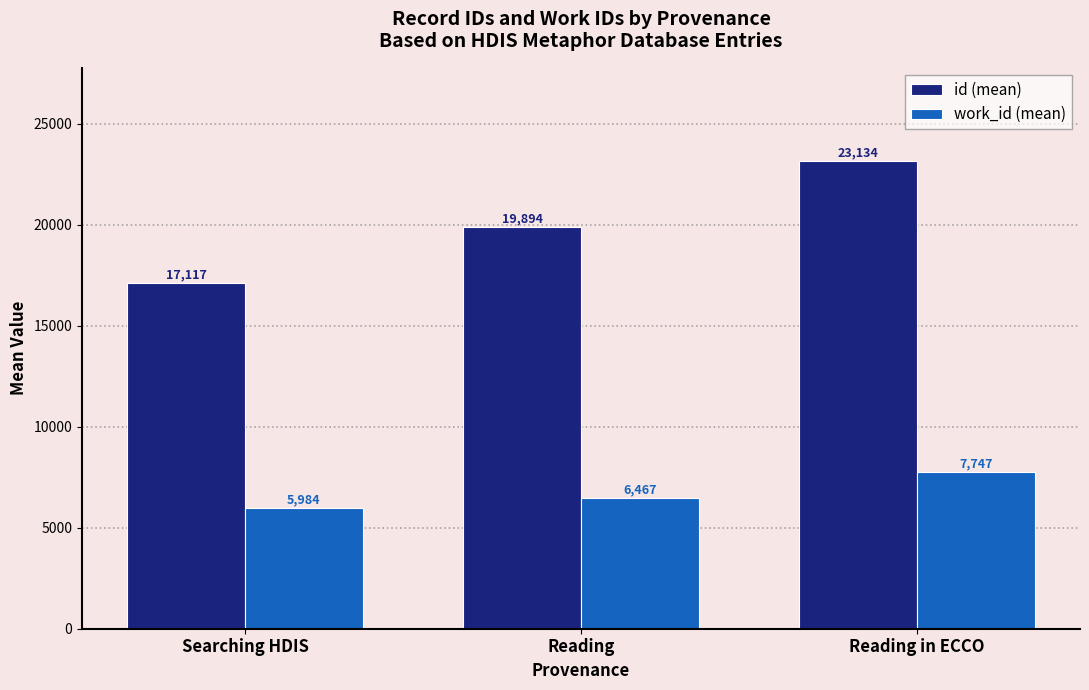

Are the bars horizontal?

No